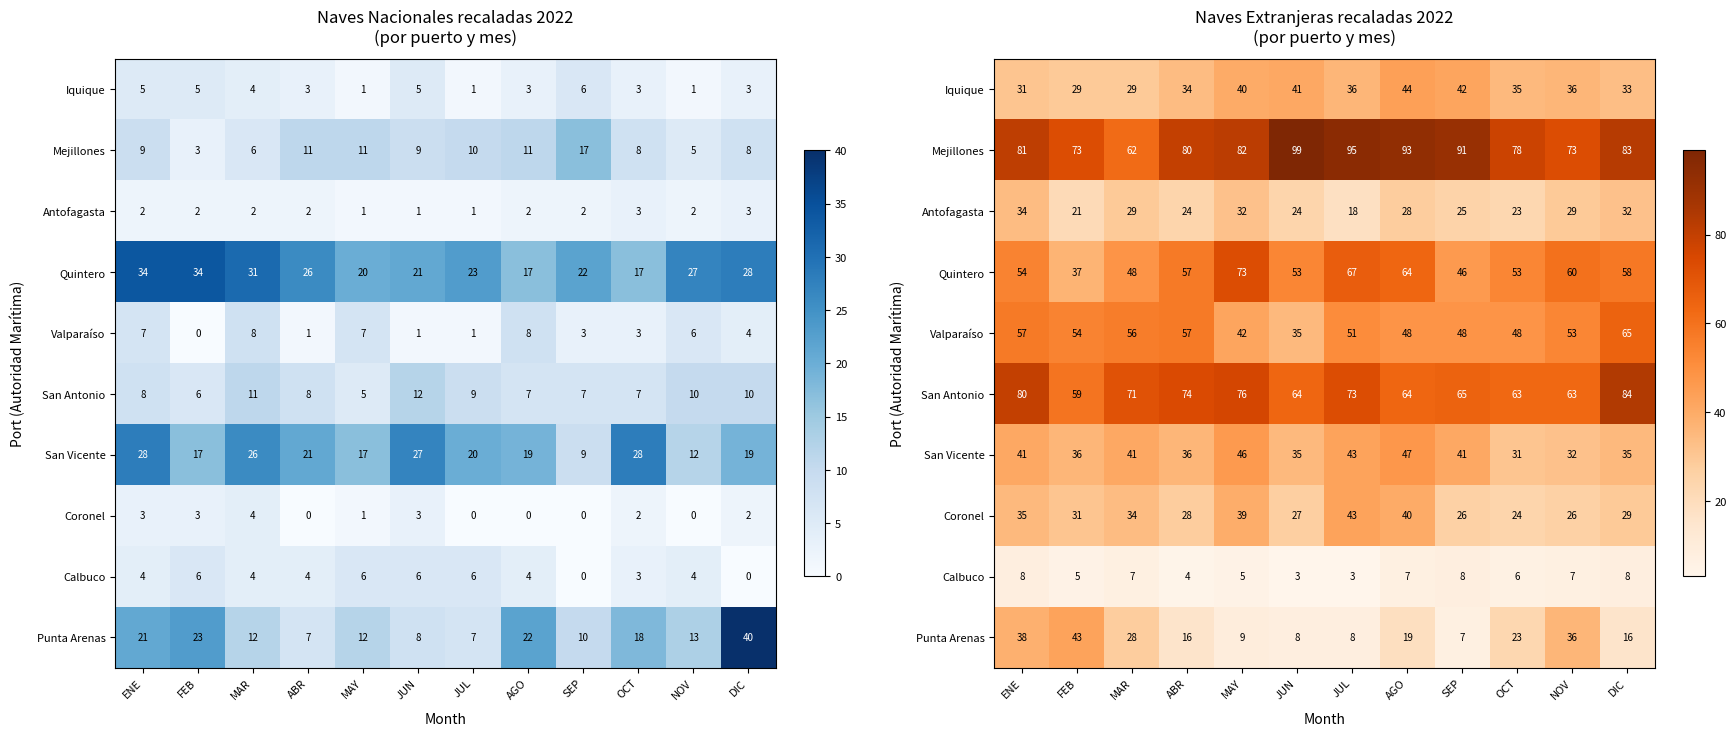

At which category is the sum across all series the highest?

ENE